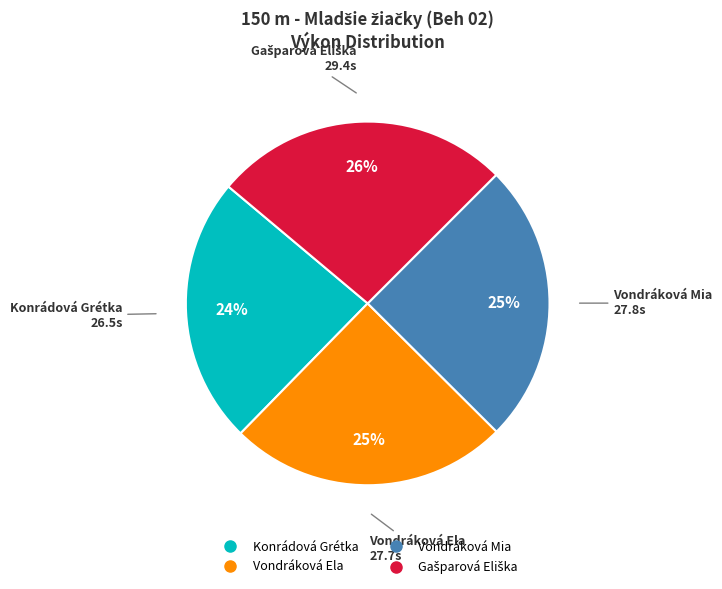

What percentage is the Vondráková Mia slice, to the nearest percent?

25%